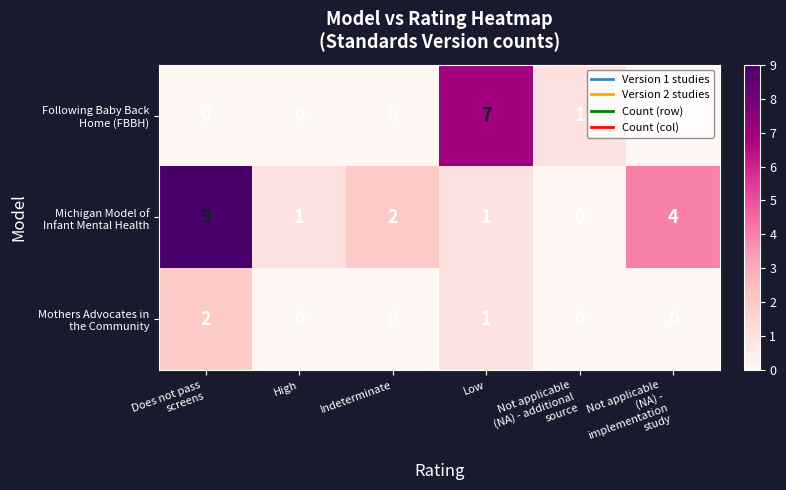

What is the difference between the highest and lowest values at Low?

6